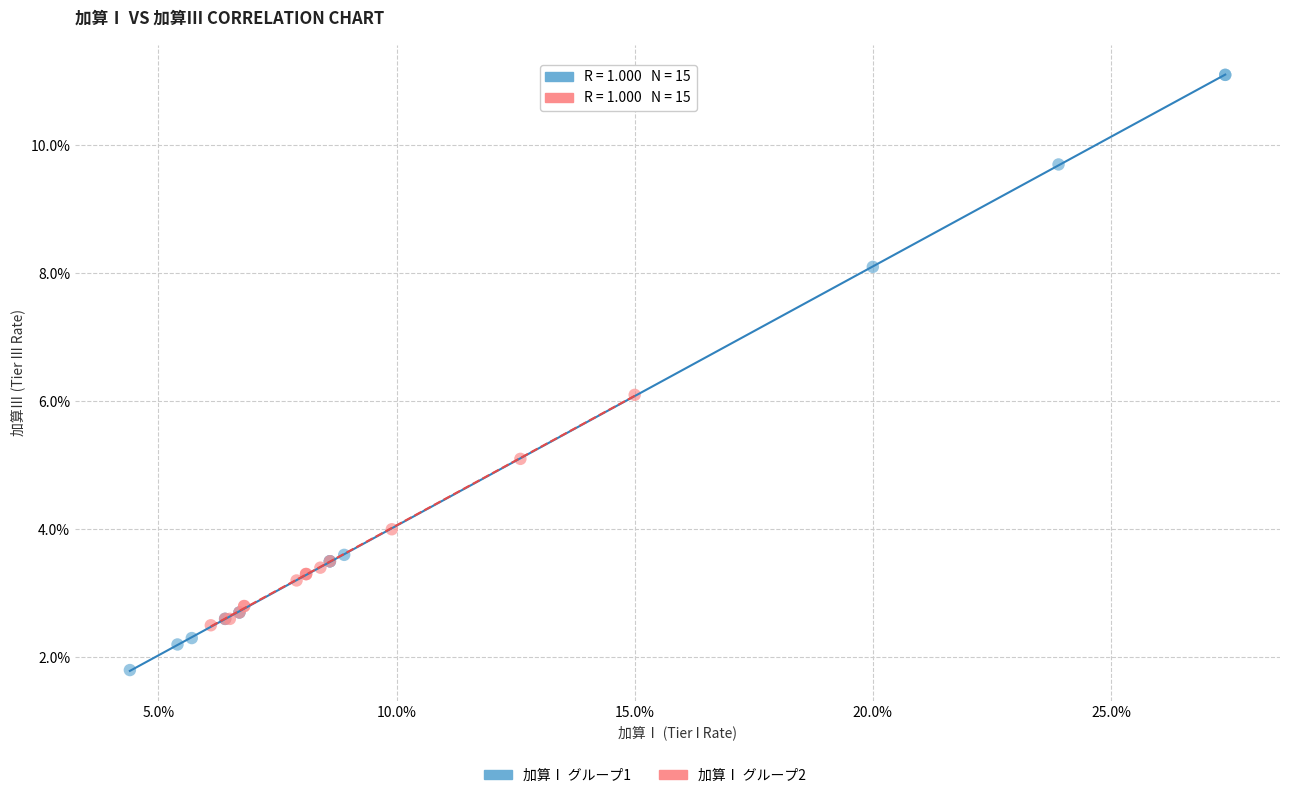

Which series has the largest Y range (max minus min)?

加算Ⅰ グループ1